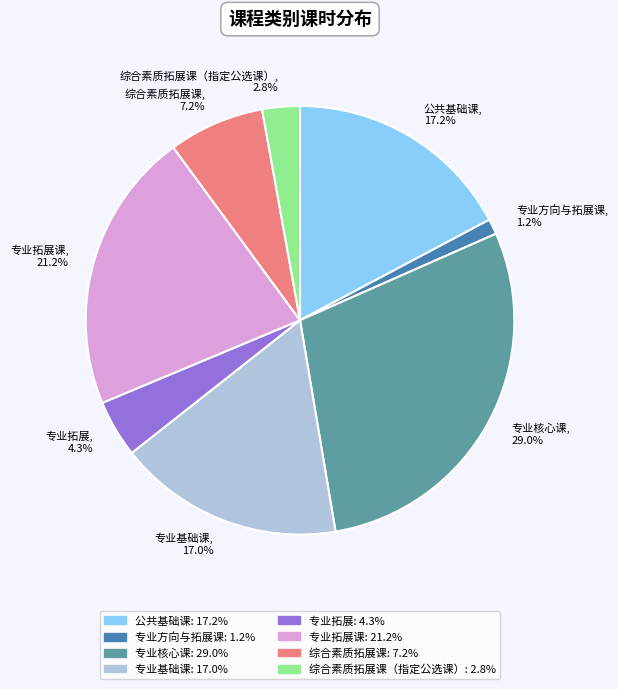

What is the ratio of the value at 专业拓展, 4.3% to the value at 专业基础课, 17.0%?

0.3